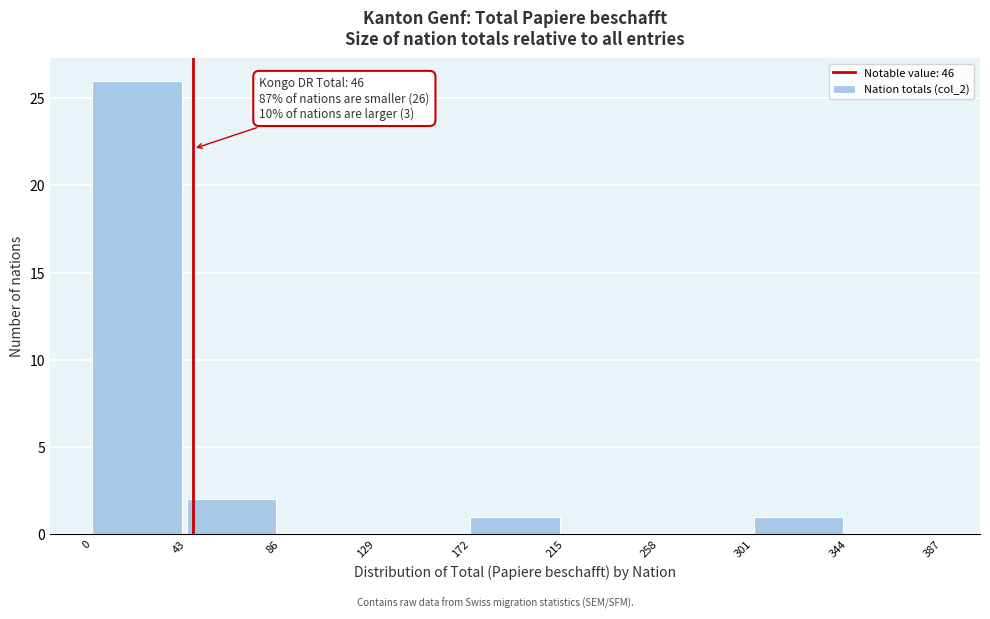

Over which range of the x-axis is the bar tallest?

0 to 43